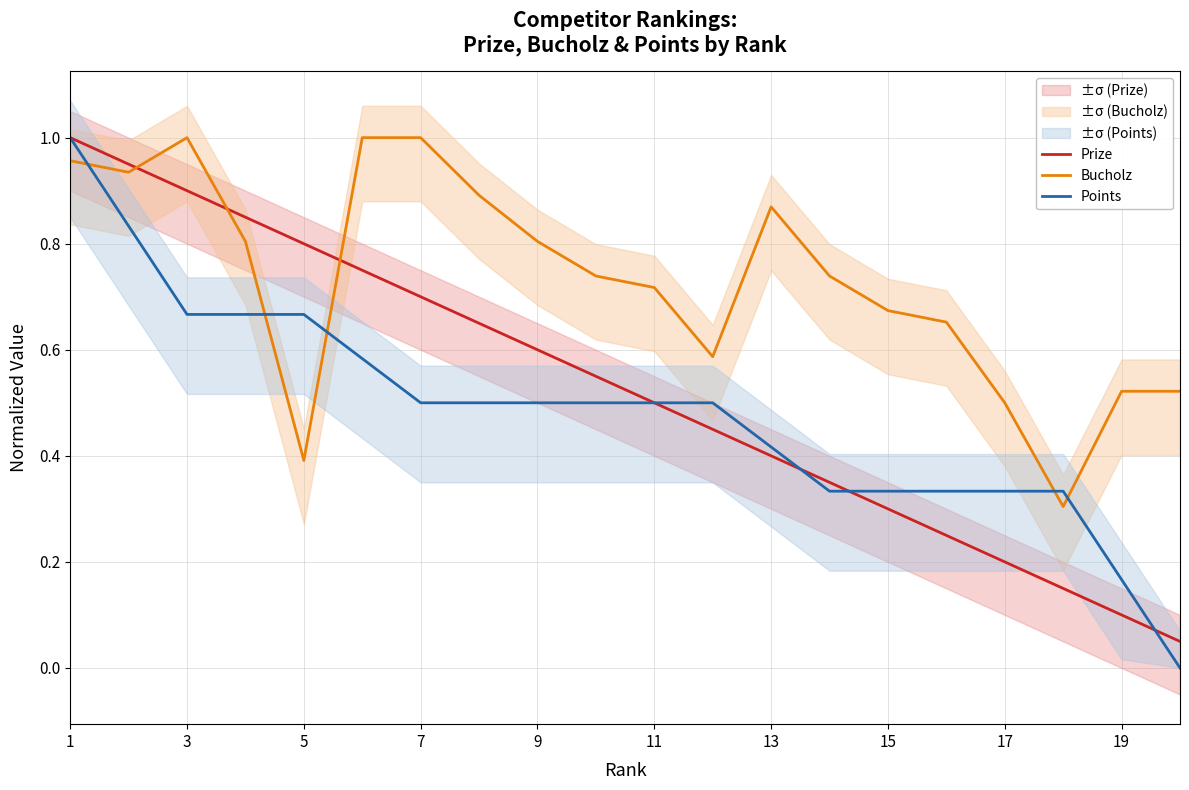

Which series ends up on top after the final intersection of Prize and Bucholz?

Bucholz